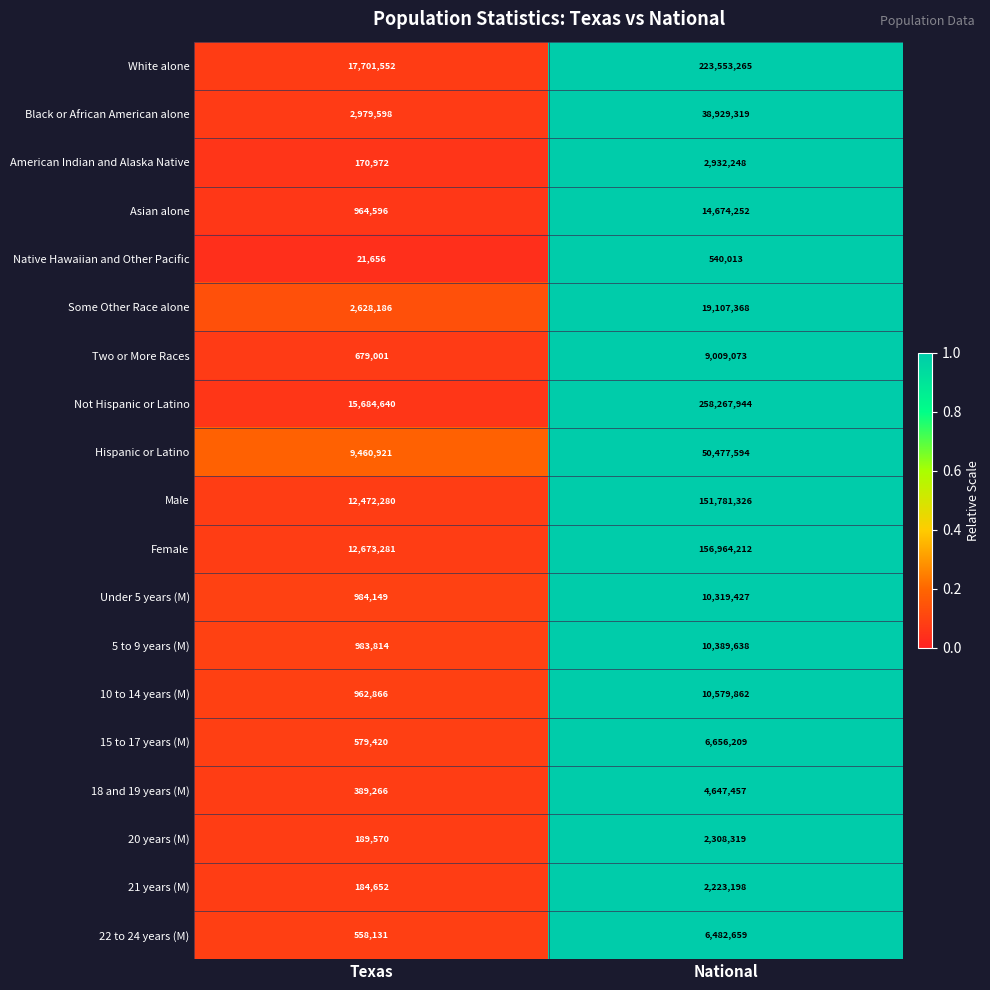

What is the average value of the 5 to 9 years (M) series?

5686726